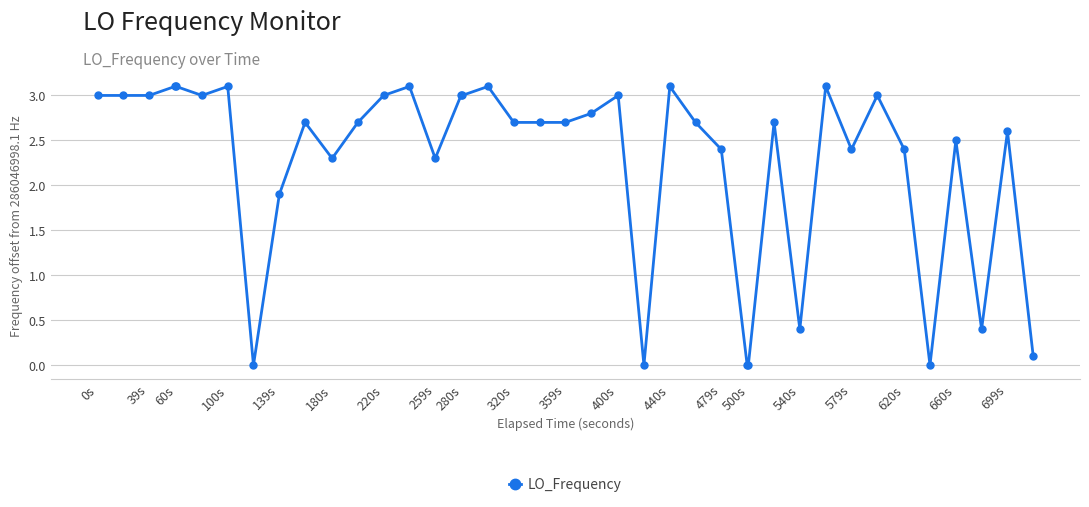

What is the difference between the second highest and second lowest values?

3.1